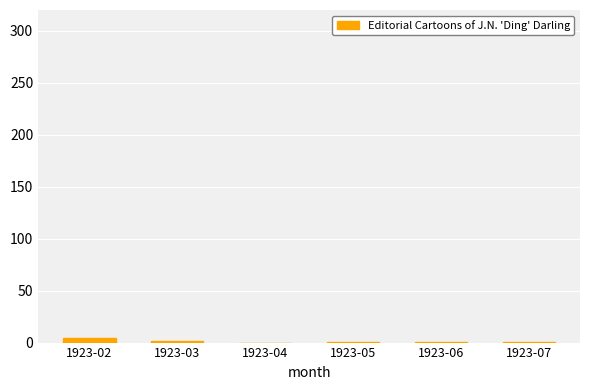

Approximately how many times larger is the value at 1923-07 compared to 1923-03?

0.5